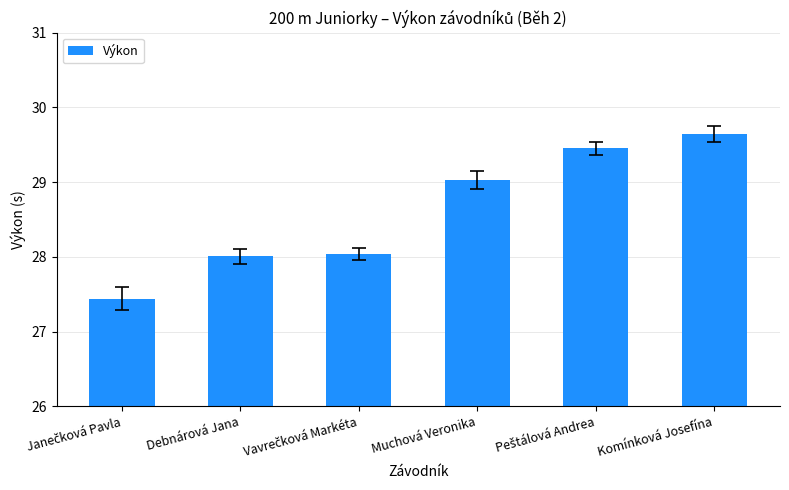

What is the value of the 1st bar from the left?

27.4